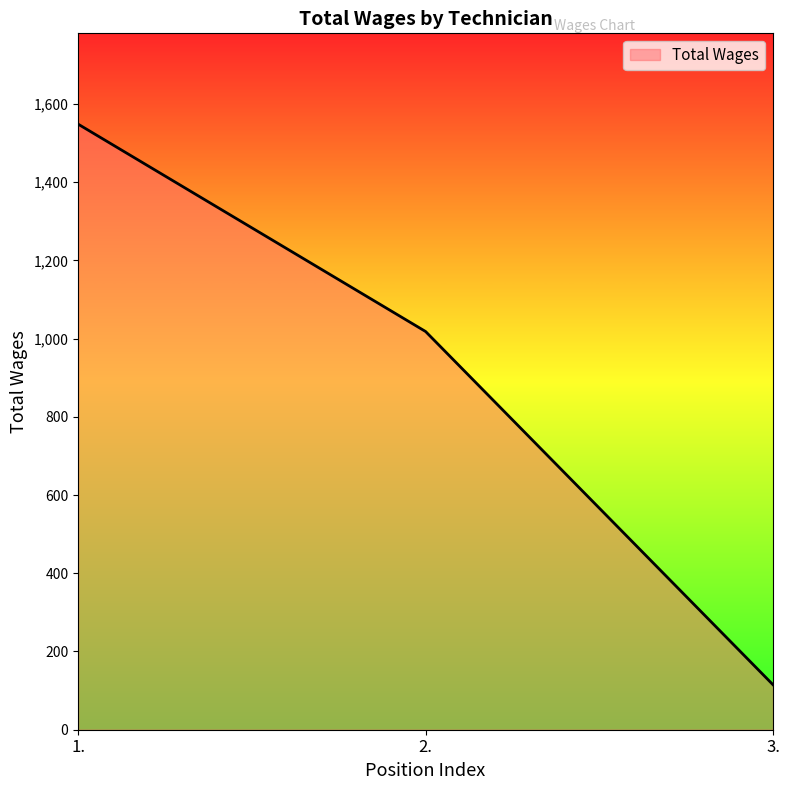

Count the values in the range 115 to 1548.

3